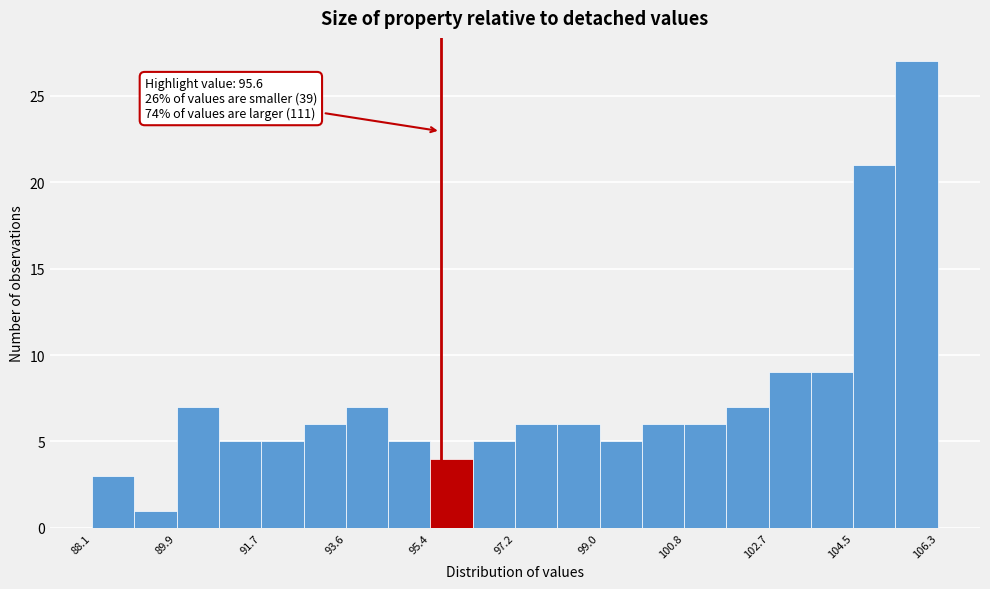

Which range on the x-axis has the tallest bar?

105.4 to 106.4